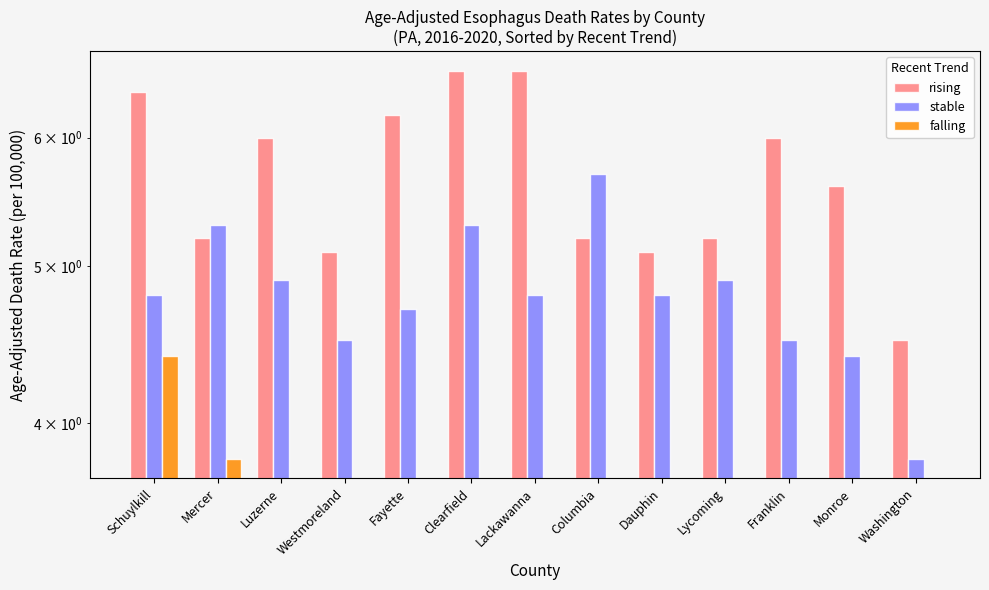

Between Lackawanna and Washington, which series saw the biggest shift?

rising